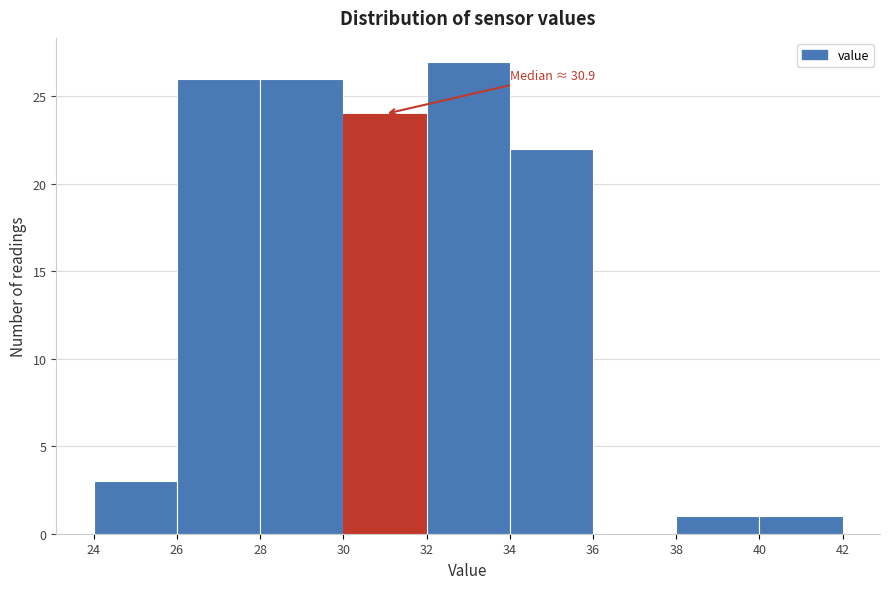

Over which range of the x-axis is the bar tallest?

32 to 34